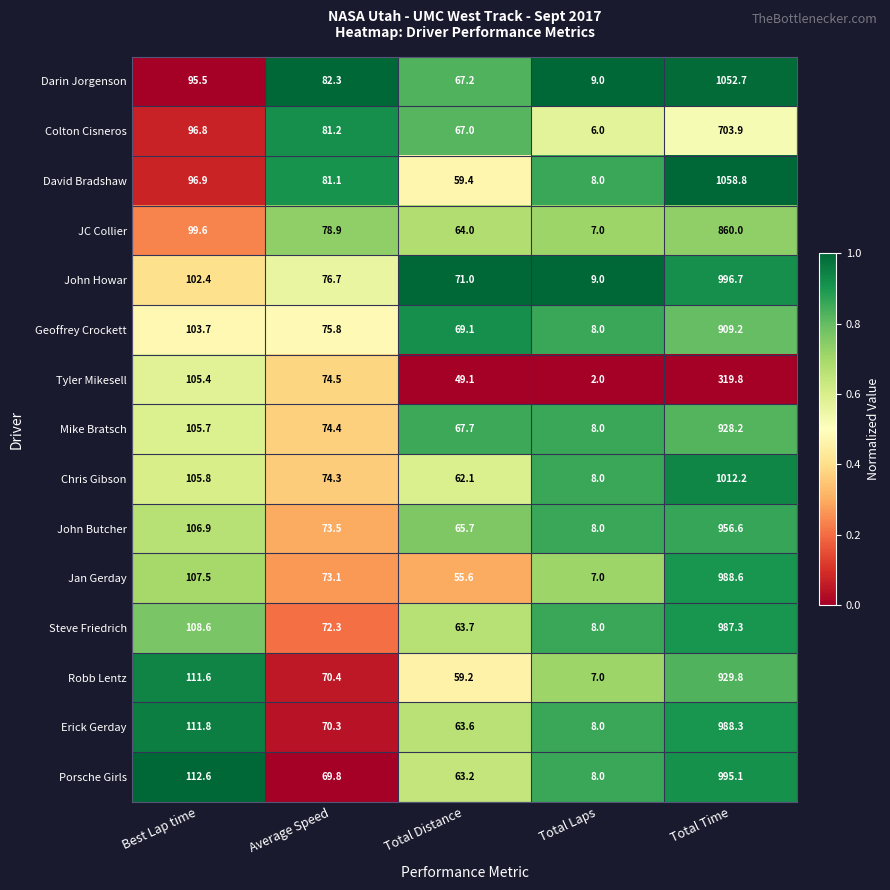

Which series changed the most between Total Distance and Total Laps?

John Howar